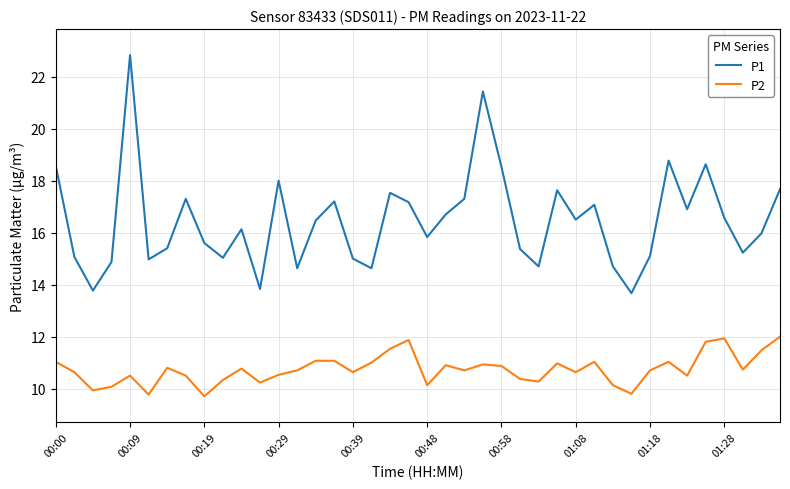

Rank the series by their maximum value, from highest to lowest.

P1, P2